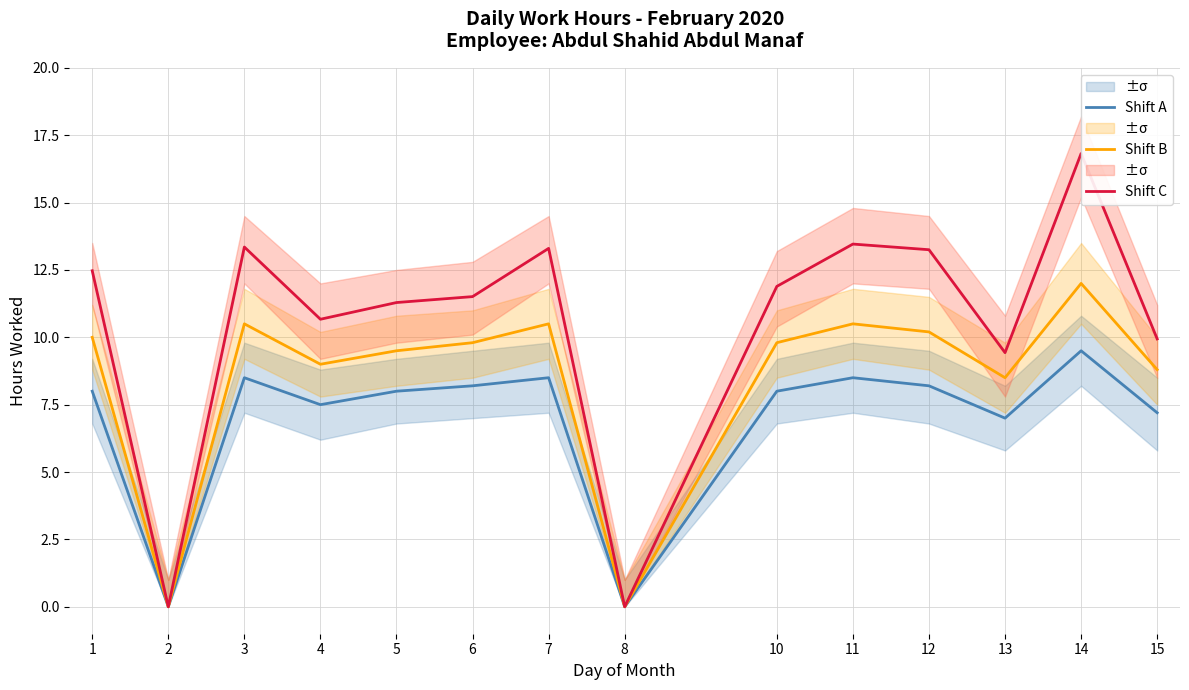

What are all the series names shown in the legend?

Shift A, Shift B, Shift C